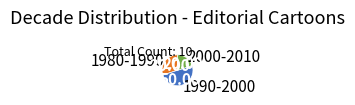

Rank the categories by value from lowest to highest.

2000-2010, 1980-1990, 1990-2000